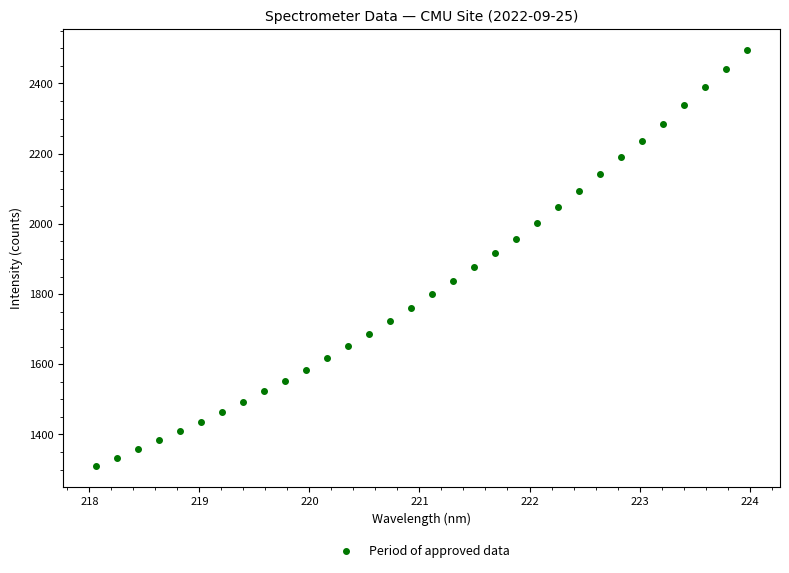

What is the range of X values (max minus min)?

5.9